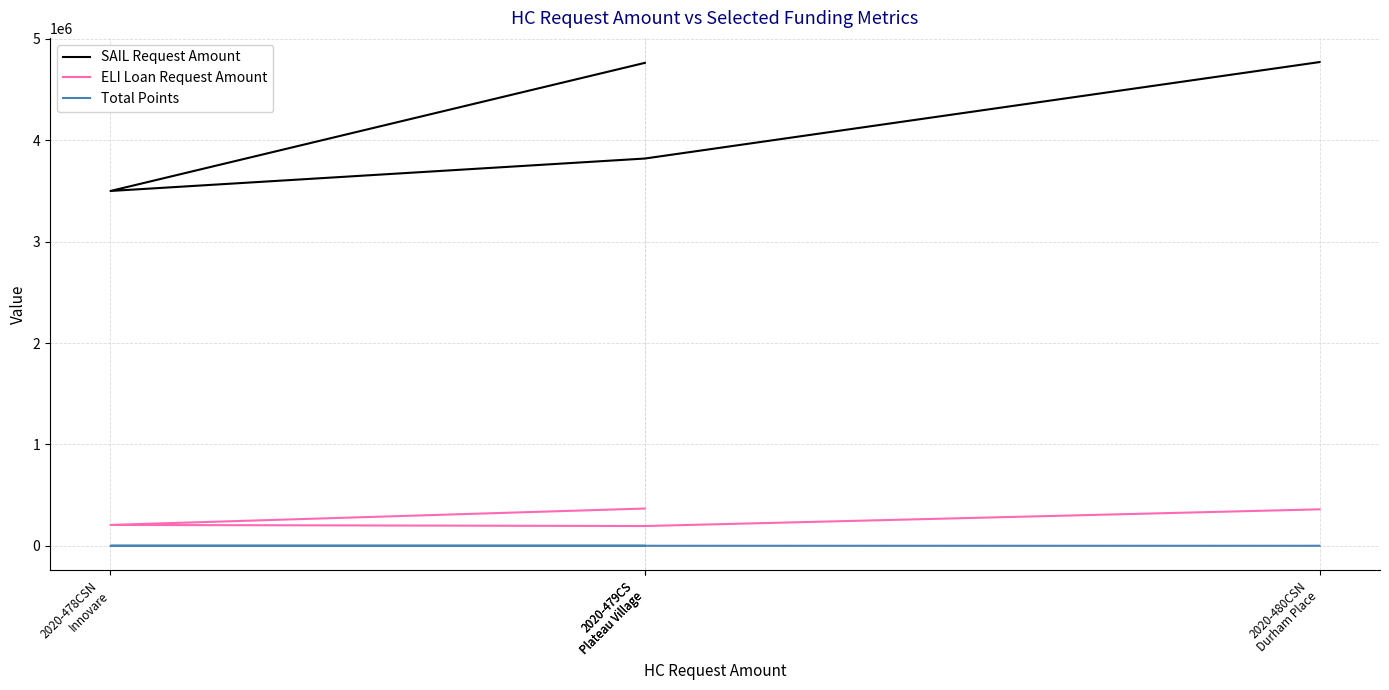

Read the Total Points value at 2020-479CS
Plateau Village.

115